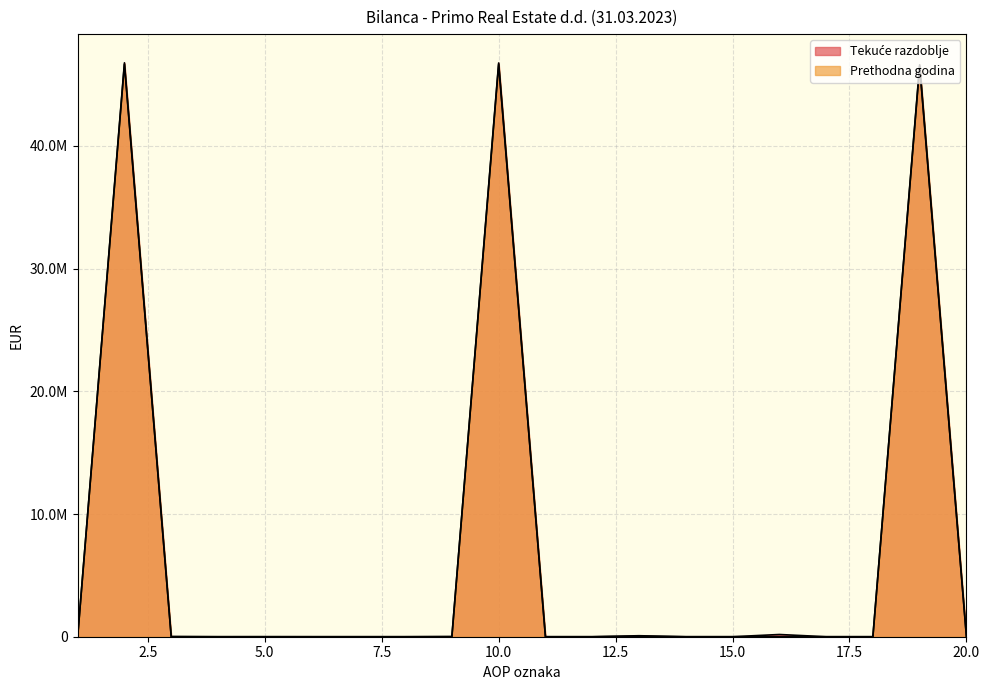

Does the chart display data point markers on the line(s)?

No